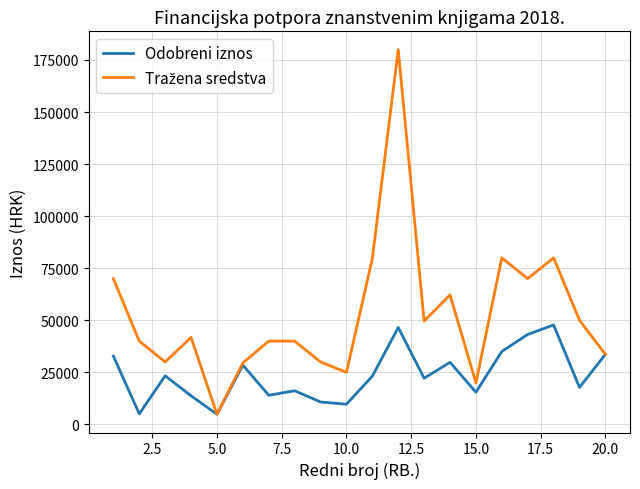

What is the greatest value displayed?

180000.0